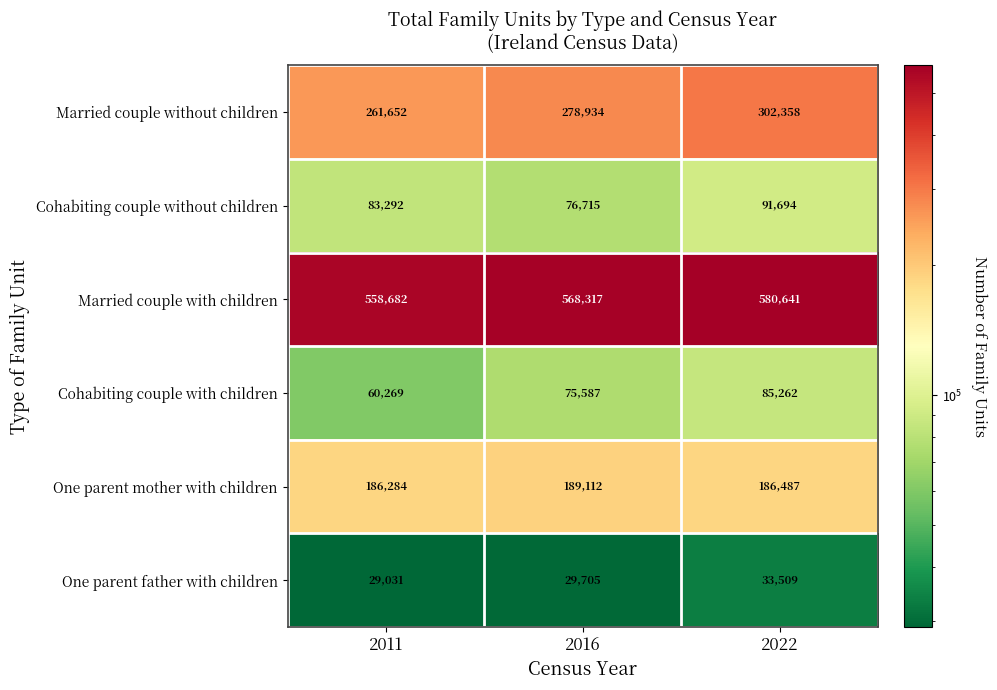

What is the sum of the Cohabiting couple without children values at 2016 and 2011?

160007